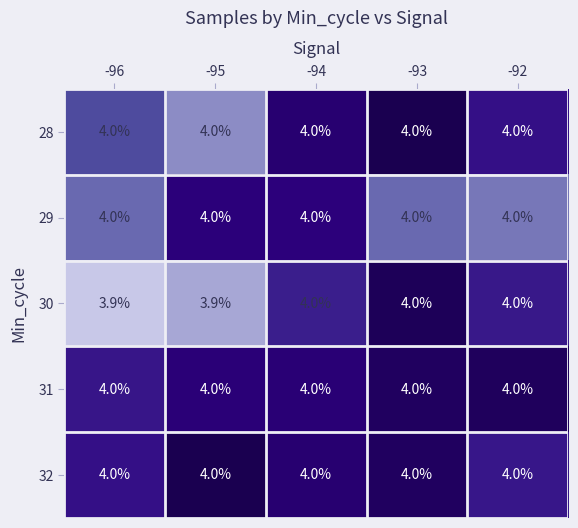

Between -95 and -93, which series saw the biggest shift?

30